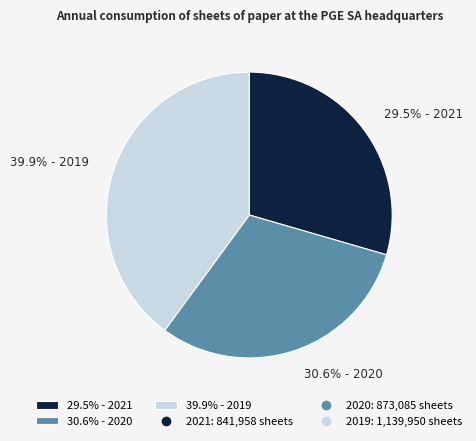

Which slice is the largest?

39.9% - 2019